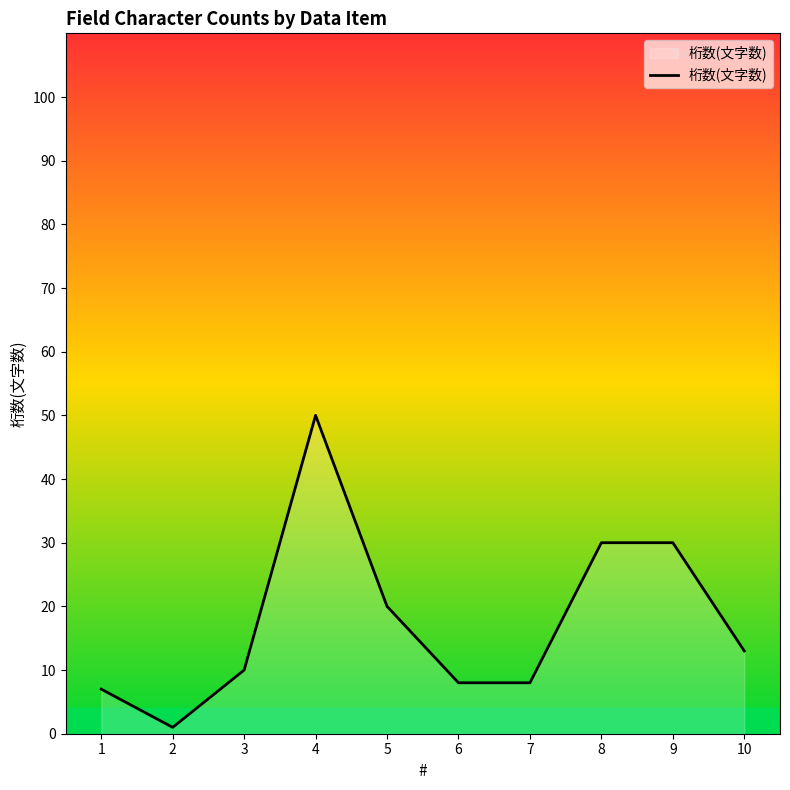

Approximately how many times larger is the value at 5 compared to 2?

20.0